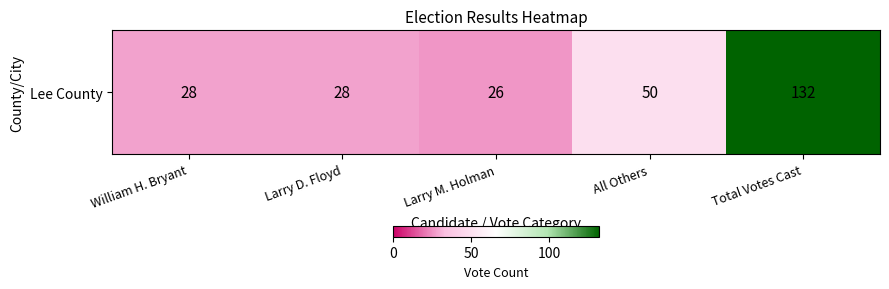

Approximately how many times larger is the value at Larry D. Floyd compared to Larry M. Holman?

1.1